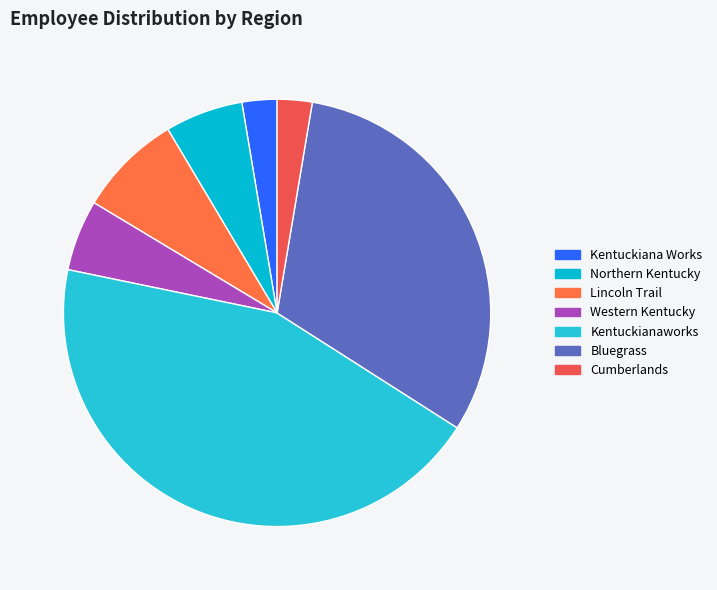

What is the change in value from Kentuckianaworks to Bluegrass?

-291